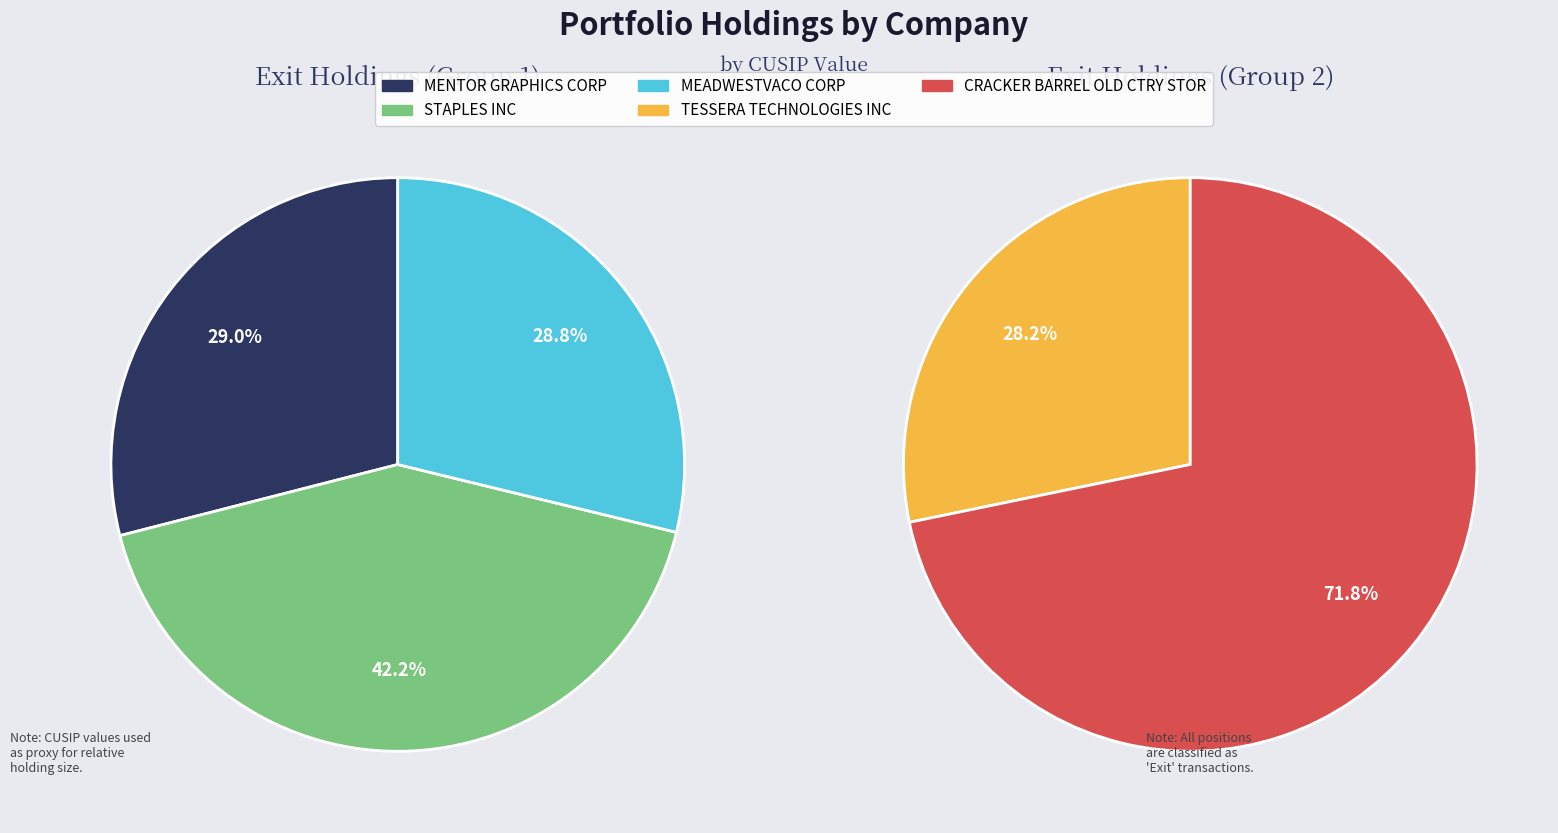

Approximately how many times larger is the value at STAPLES INC compared to MEADWESTVACO CORP?

1.5